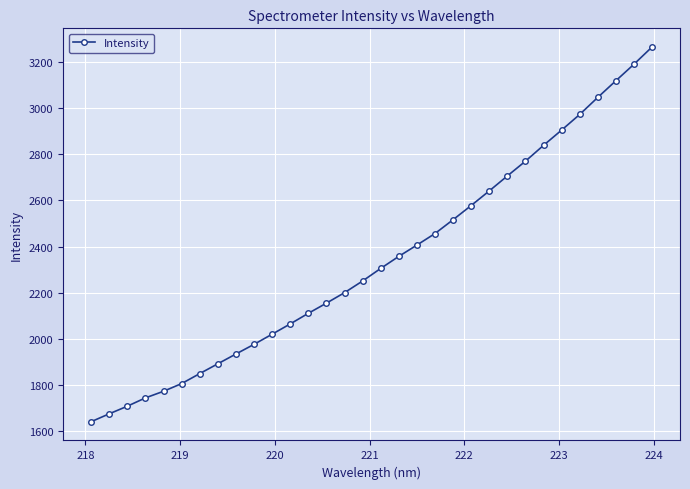

What is the greatest value displayed?

3265.2